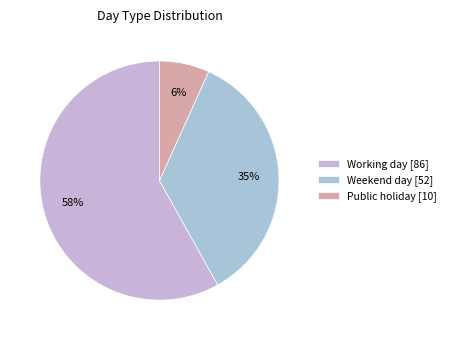

To the nearest percent, what percentage of the pie is Working day?

58%